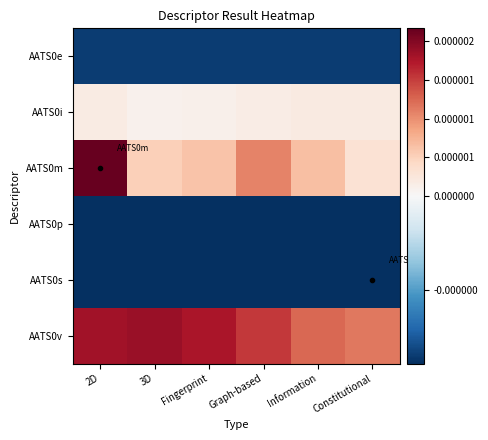

Reading left to right, transcribe all the data shown in this chart.

AATS0e: 2D=-0.0	3D=-0.0	Fingerprint=-0.0	Graph-based=-0.0	Information=-0.0	Constitutional=-0.0
AATS0i: 2D=0.0	3D=0.0	Fingerprint=0.0	Graph-based=0.0	Information=0.0	Constitutional=0.0
AATS0m: 2D=0.0	3D=0.0	Fingerprint=0.0	Graph-based=0.0	Information=0.0	Constitutional=0.0
AATS0p: 2D=-0.0	3D=-0.0	Fingerprint=-0.0	Graph-based=-0.0	Information=-0.0	Constitutional=-0.0
AATS0s: 2D=-0.0	3D=-0.0	Fingerprint=-0.0	Graph-based=-0.0	Information=-0.0	Constitutional=-0.0
AATS0v: 2D=0.0	3D=0.0	Fingerprint=0.0	Graph-based=0.0	Information=0.0	Constitutional=0.0